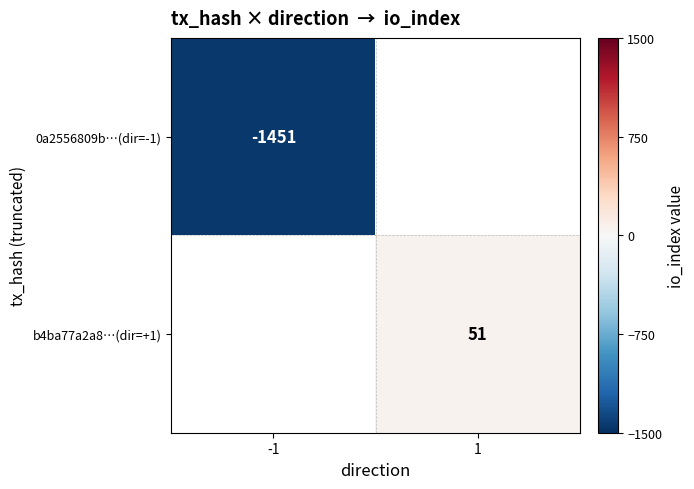

Is it true that 0a2556809b…(dir=-1) equals -1451 at -1?

True